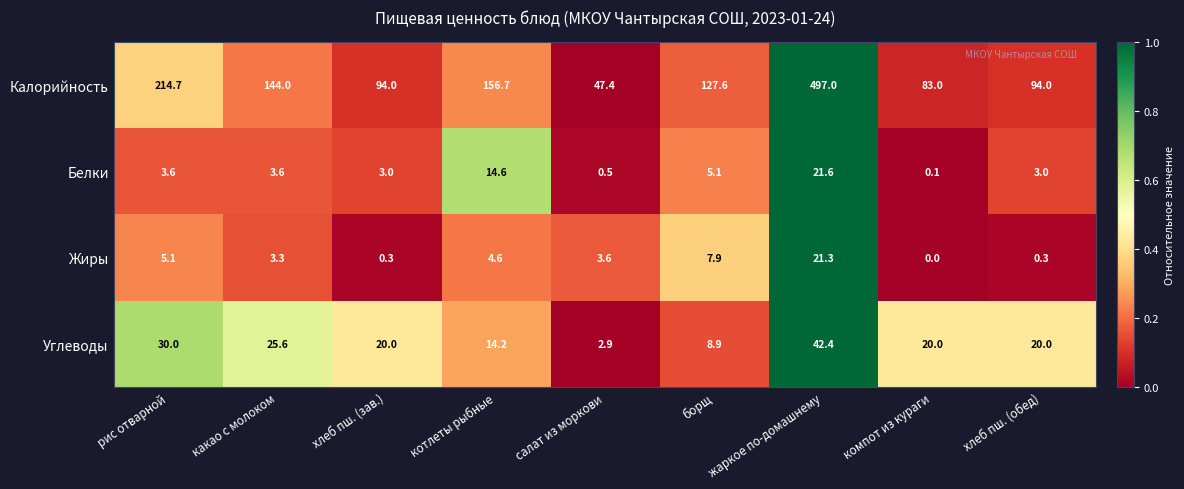

True or false: Белки has a value of 1.1 at хлеб пш. (обед).

False